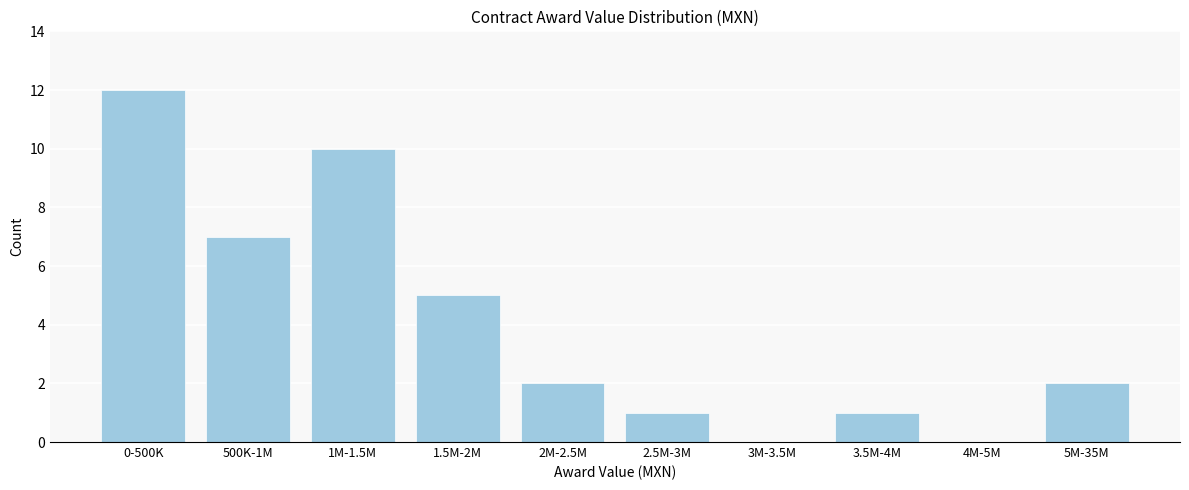

Reading left to right, what are all the values shown in this chart?

0-500K=12	500K-1M=7	1M-1.5M=10	1.5M-2M=5	2M-2.5M=2	2.5M-3M=1	3M-3.5M=0	3.5M-4M=1	4M-5M=0	5M-35M=2